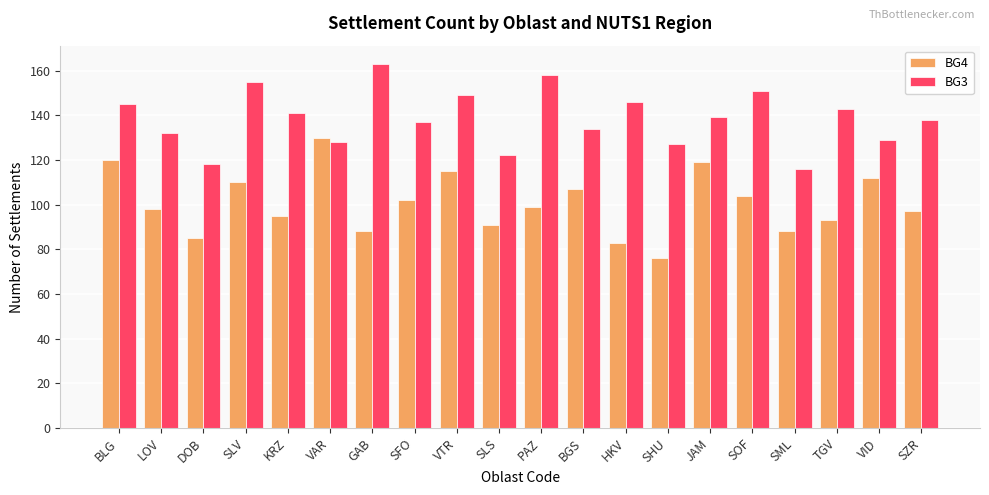

Does the chart contain any negative values?

No